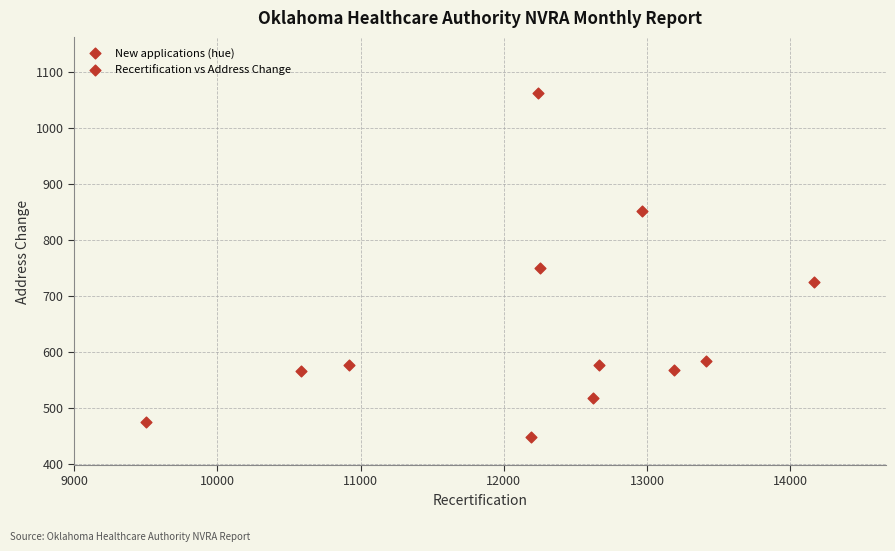

What is the range of Y values (max minus min)?

612